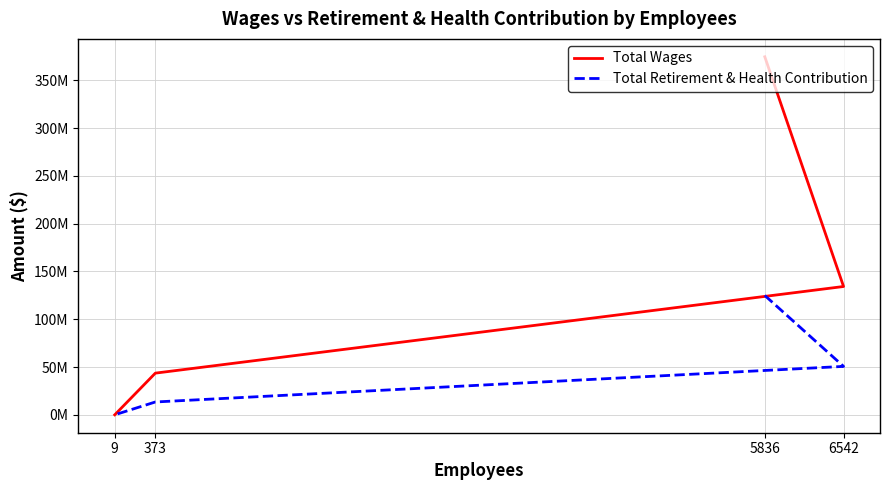

What is the sum of the Total Wages values at 6542 and 9?

134386029